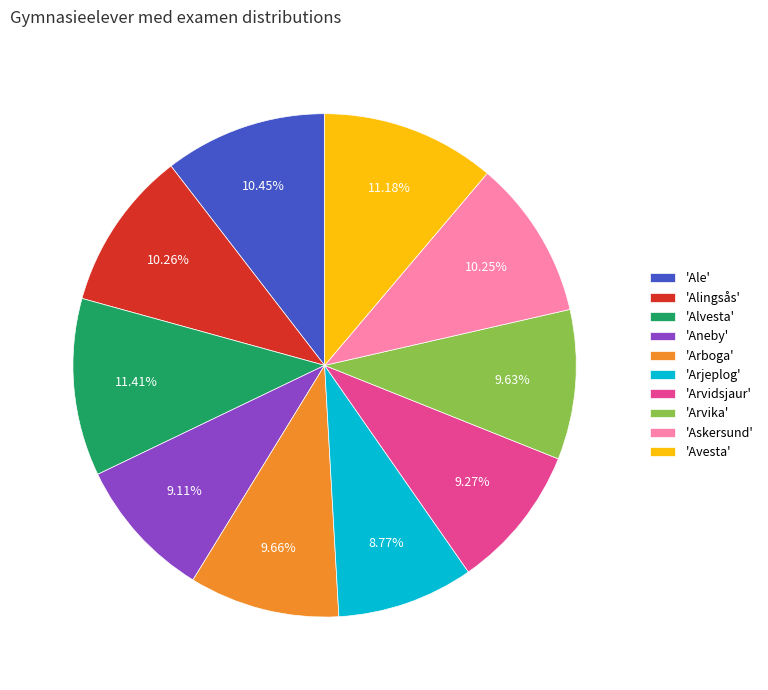

Do 'Aneby' and 'Arjeplog' together represent more than half of the pie?

No